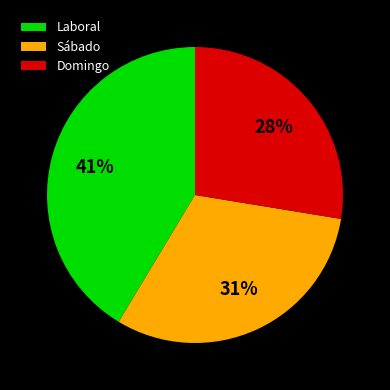

True or false: Sábado accounts for 39% of the total.

False